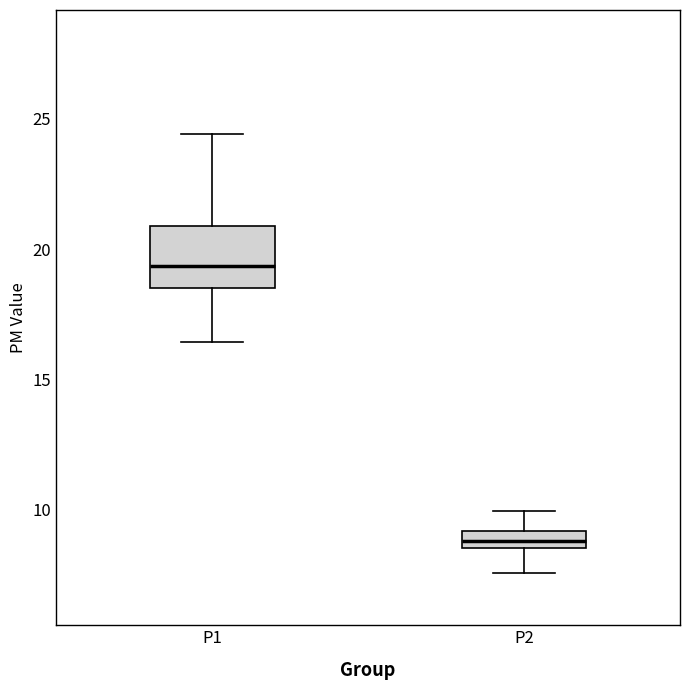

Where does the median line of the box for P1 sit on the y-axis? The values are not printed on the chart, so give them approximately, as read against the axis.

19.5